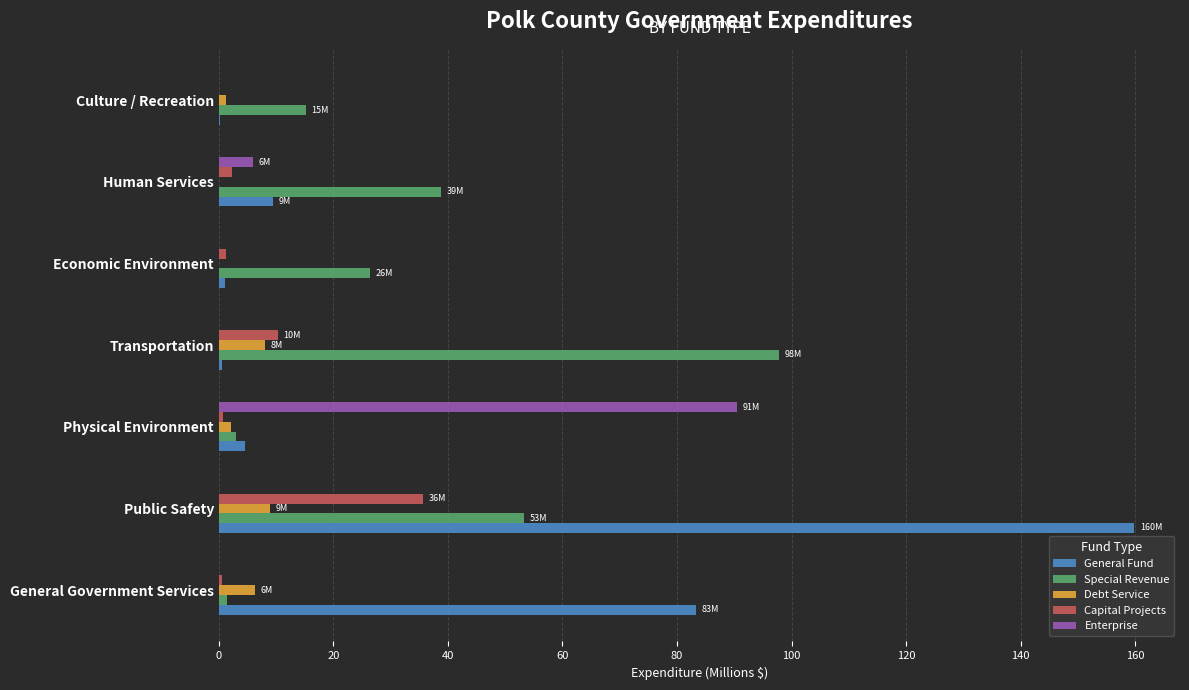

Is the value of Special Revenue at Human Services greater than the value of Enterprise at Public Safety?

Yes